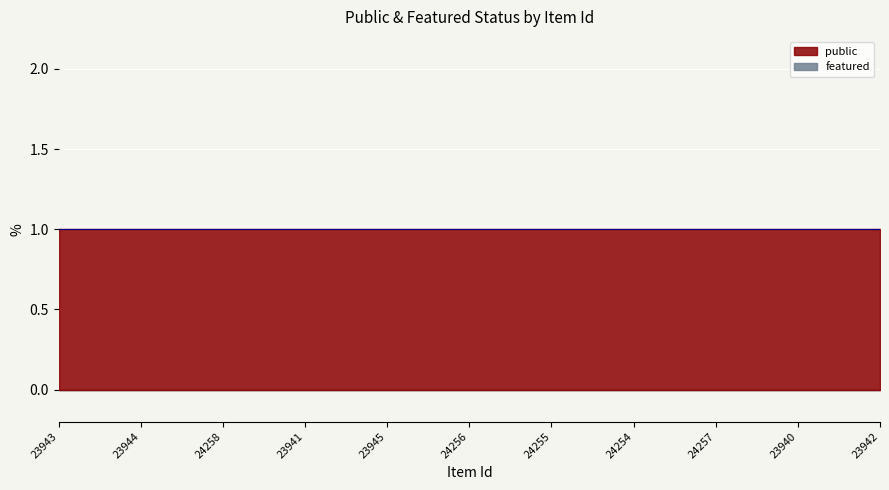

What position from the right is 23940?

2